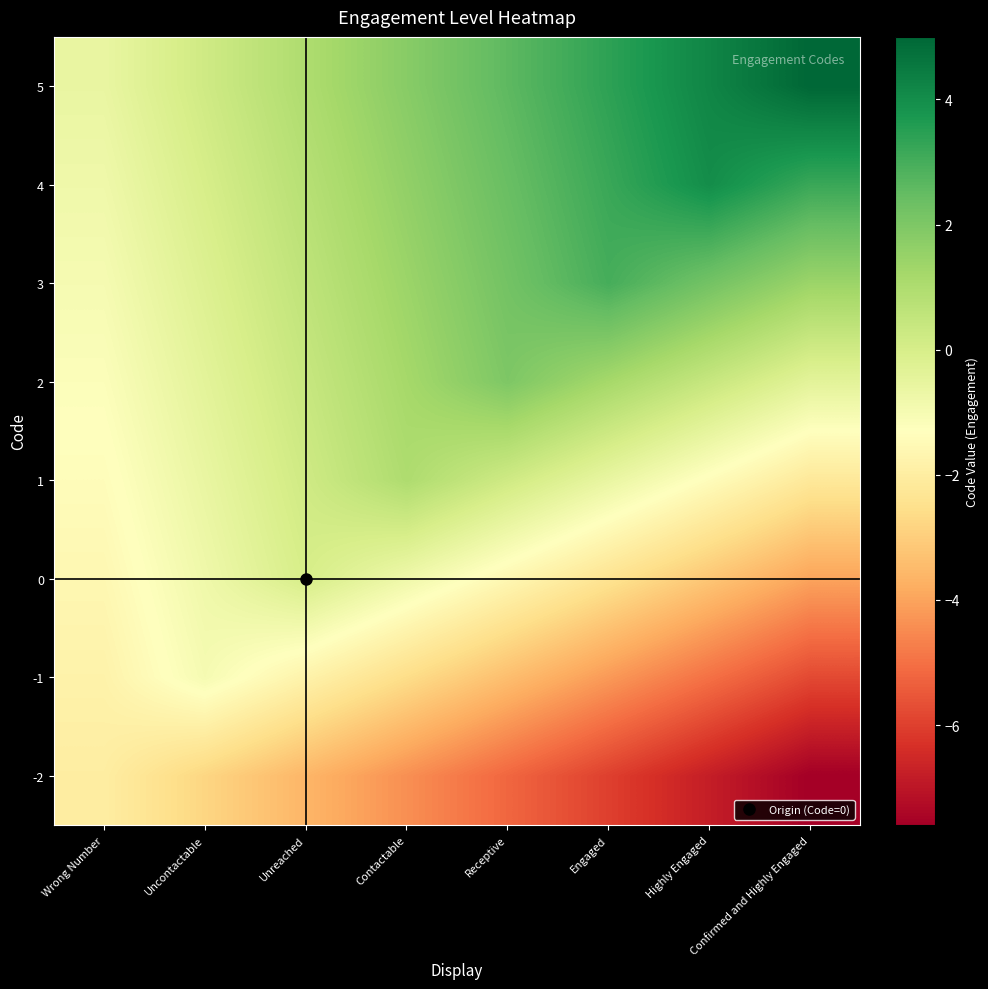

At which category does the chart reach its minimum across all series?

Confirmed and Highly Engaged